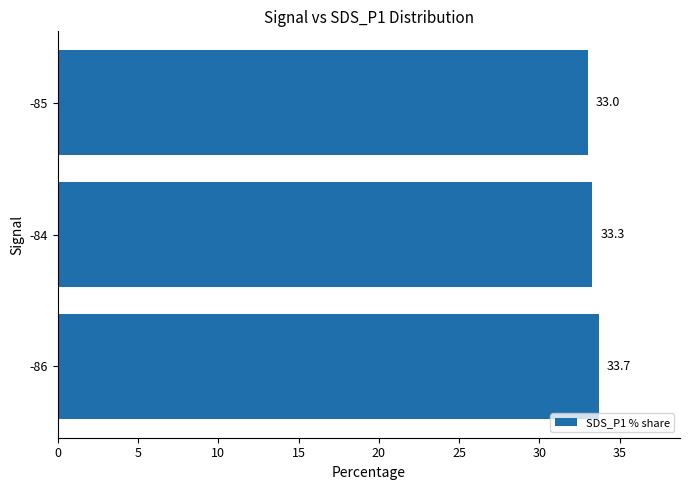

How many series are shown in this chart?

1